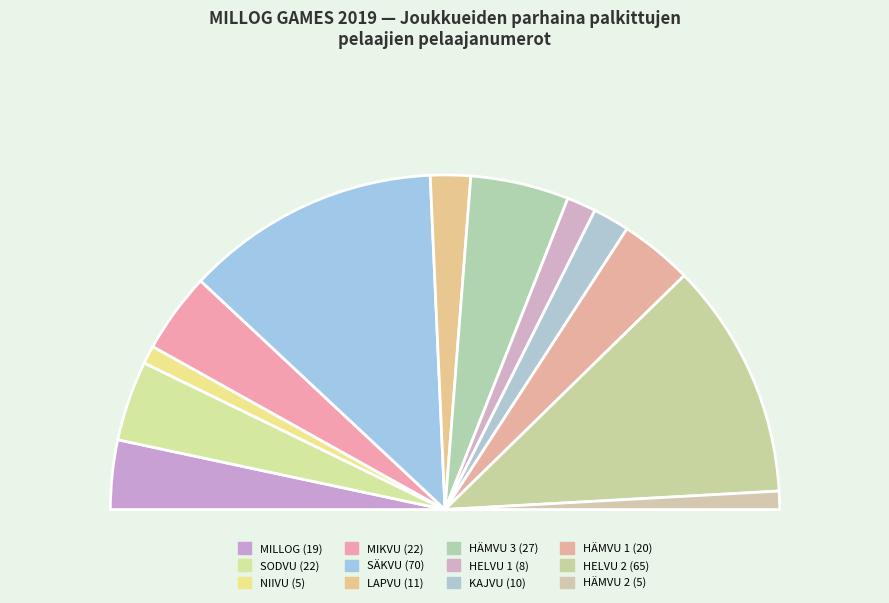

Is there any slice that represents more than half of the pie?

No